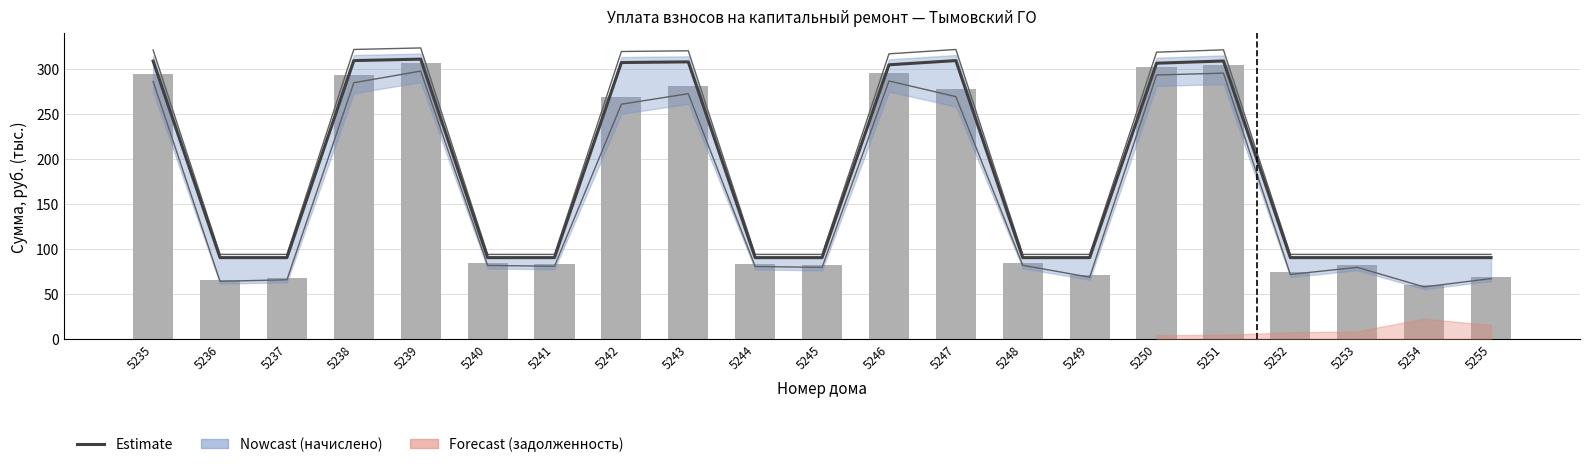

Is it true that Уплачено (взносы) equals 155.4 at 5251?

False